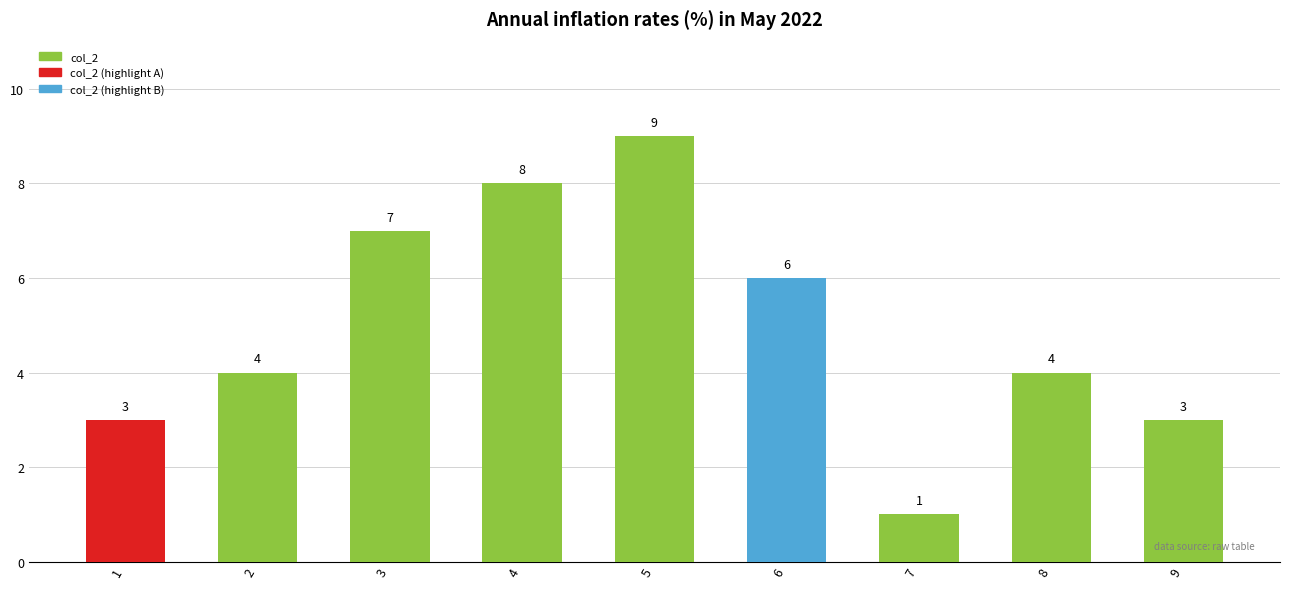

What value does the data have at 9?

3